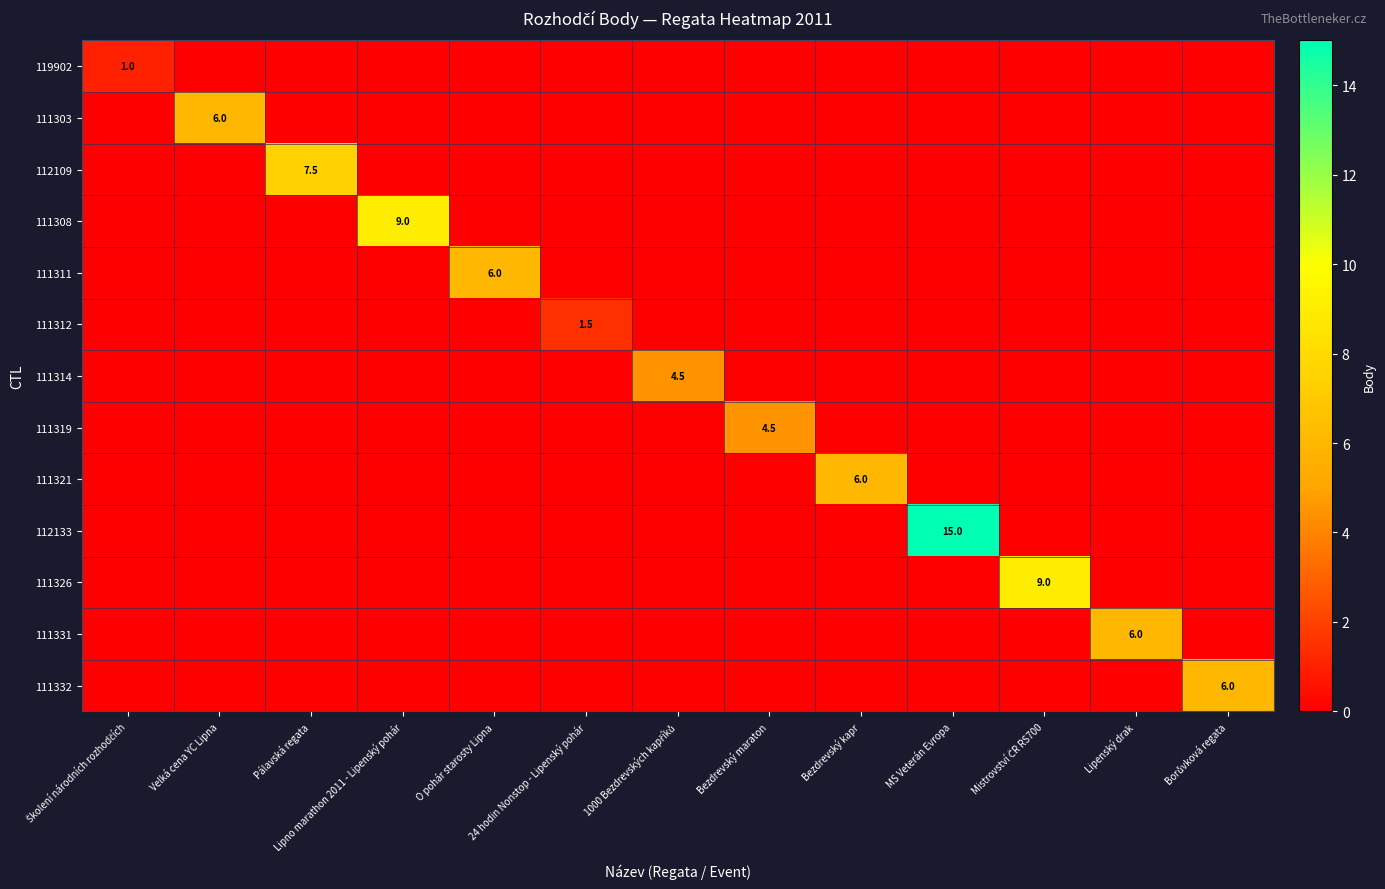

How many categories are shown in the chart?

13